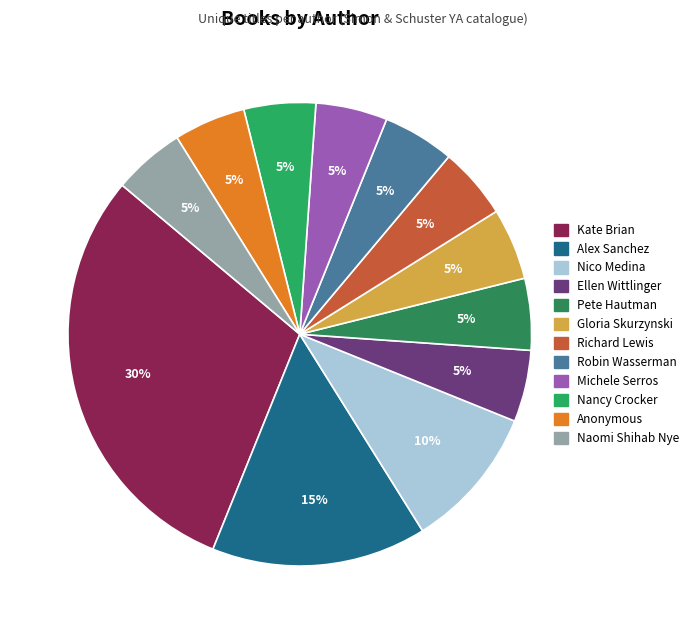

How many segments does this pie chart have?

12